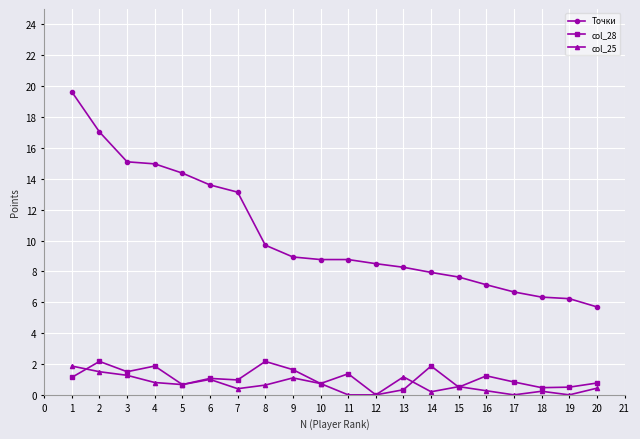

True or false: Точки and col_28 cross at least once.

False